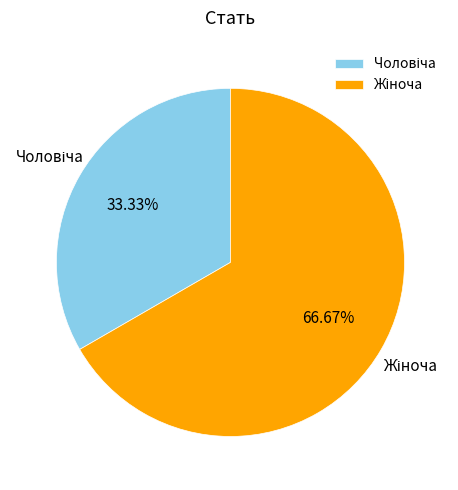

Does any single category account for the majority?

Yes